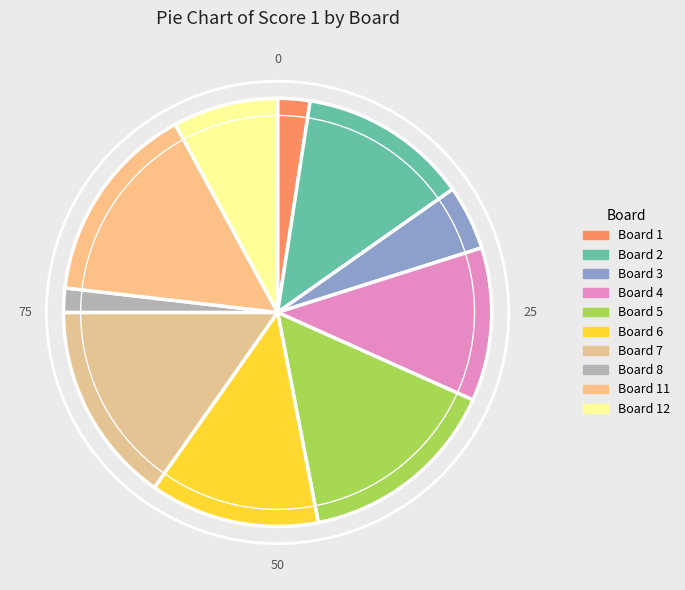

To the nearest percent, what is the difference between the largest and smallest slice percentages?

15%